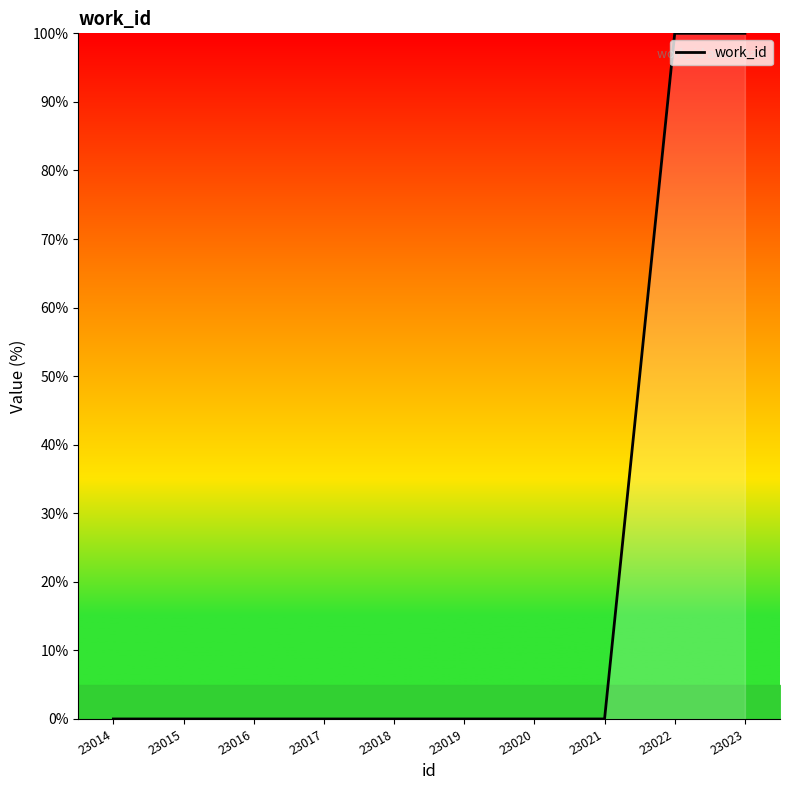

Between 23022 and 23017, which is larger?

23022